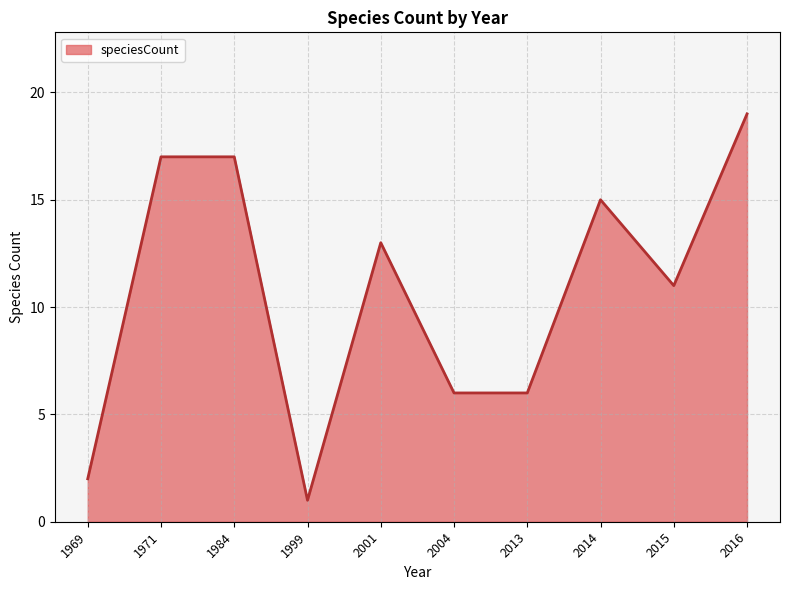

Which label corresponds to the smallest value in the chart?

1999